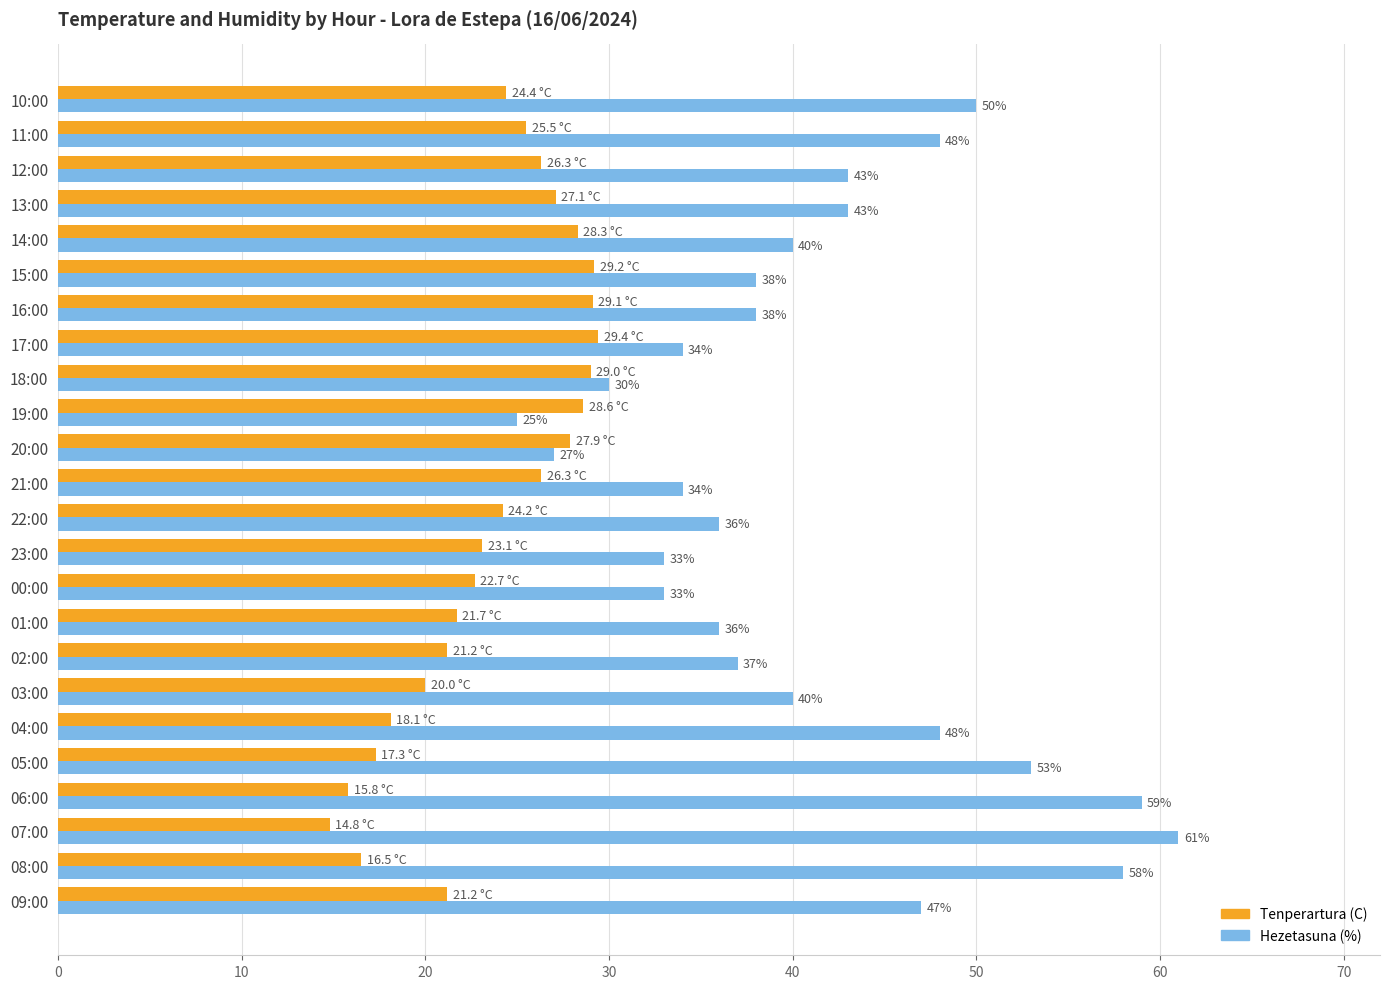

What is the difference between the maximum and minimum values in the Hezetasuna (%) series?

36.0